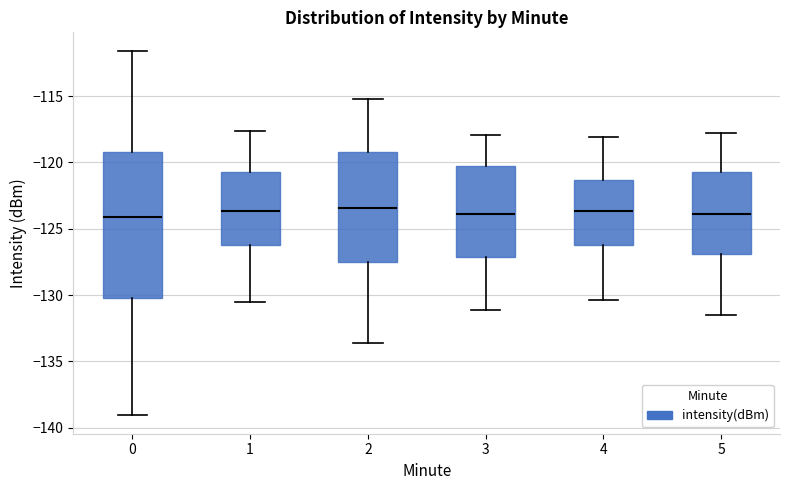

Reading left to right, read every box against the y-axis: the position of its median line, the range the box covers, and the ends of its whiskers. The values are not printed on the chart, so give them approximately, as read against the axis.

0: median -124.0, box -130.0 to -119.0, whiskers -139.0 to -111.5
1: median -123.5, box -126.0 to -120.5, whiskers -130.5 to -117.5
2: median -123.5, box -127.5 to -119.0, whiskers -133.5 to -115.0
3: median -124.0, box -127.0 to -120.5, whiskers -131.0 to -118.0
4: median -123.5, box -126.0 to -121.5, whiskers -130.5 to -118.0
5: median -124.0, box -127.0 to -120.5, whiskers -131.5 to -118.0